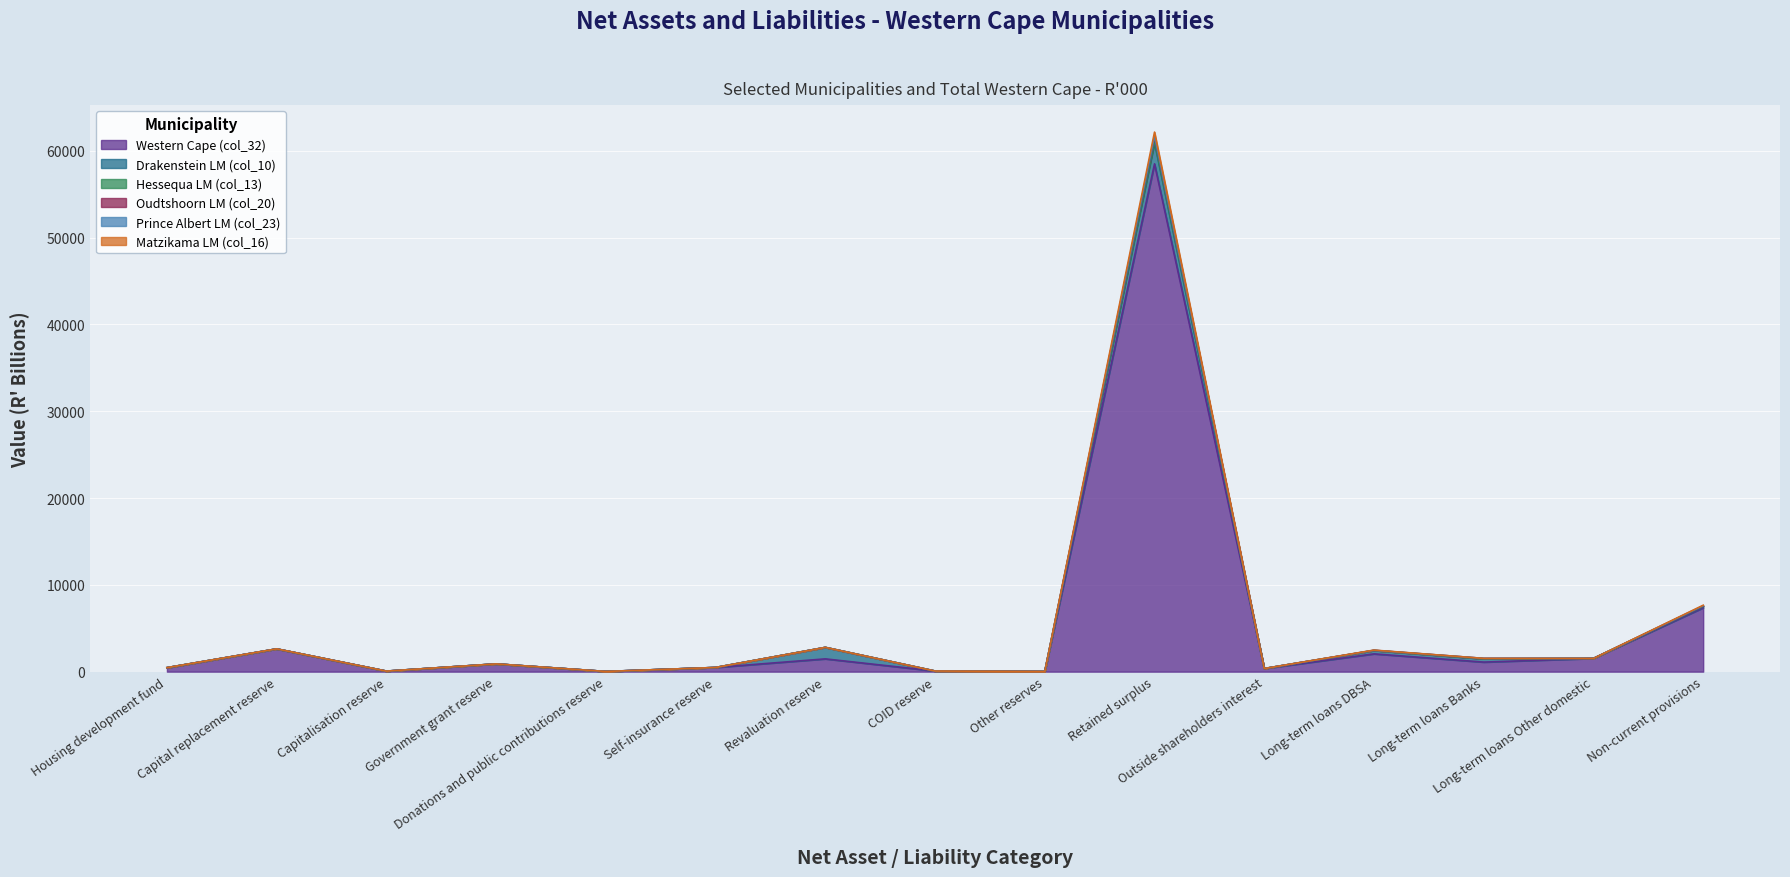

What is the maximum value for Western Cape (col_32)?

58501.3